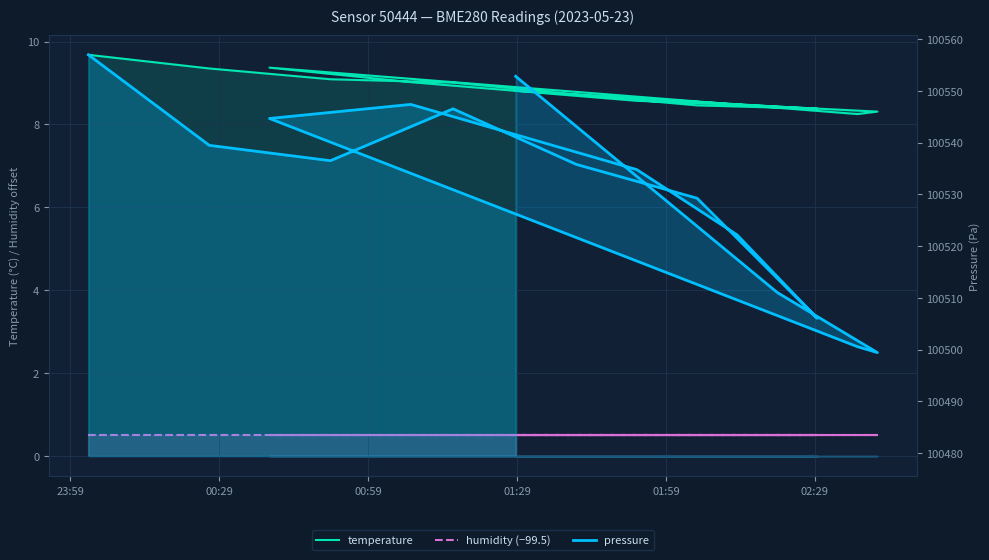

At 23:59, list the series in order from largest to smallest.

pressure, temperature, humidity (−99.5)